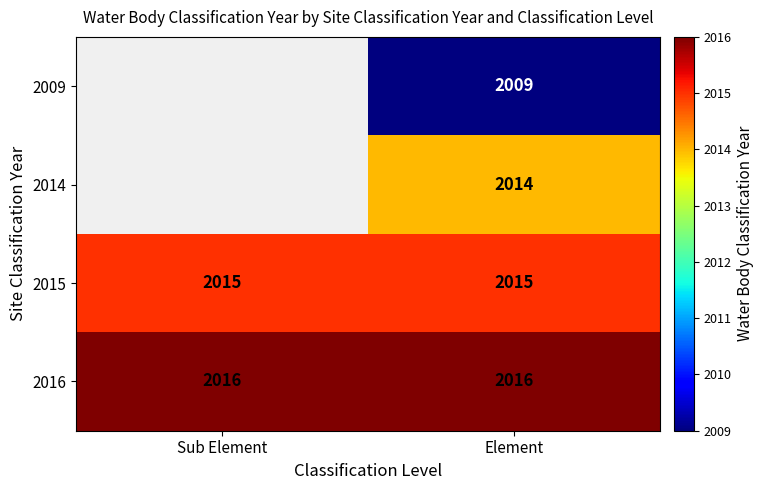

What is the difference between the highest and lowest values at Element?

7